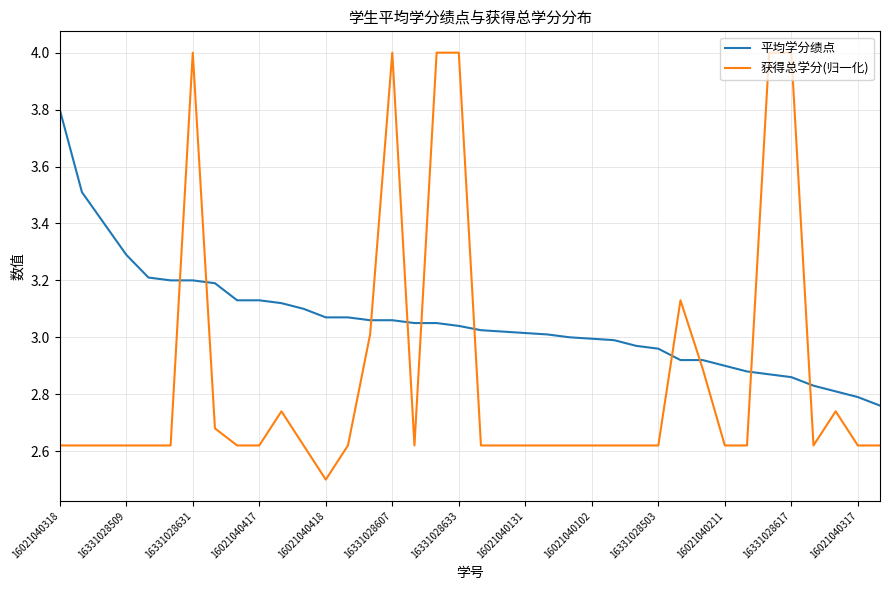

List the series in order of their peak value, lowest first.

平均学分绩点, 获得总学分(归一化)